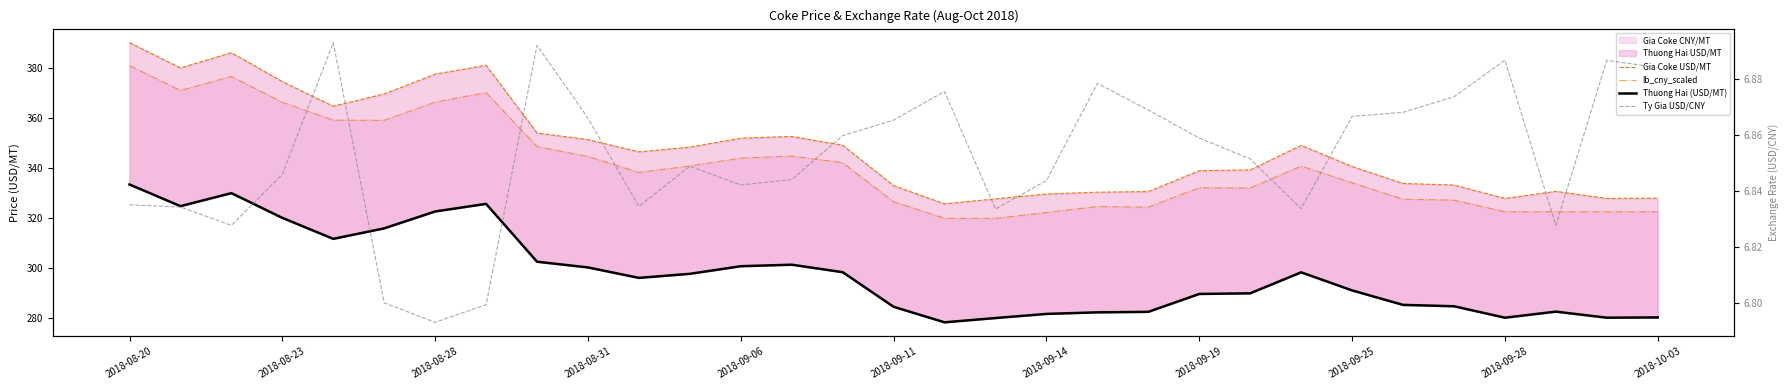

Where does the Thuong Hai (USD/MT) series first go above 296?

2018-08-20